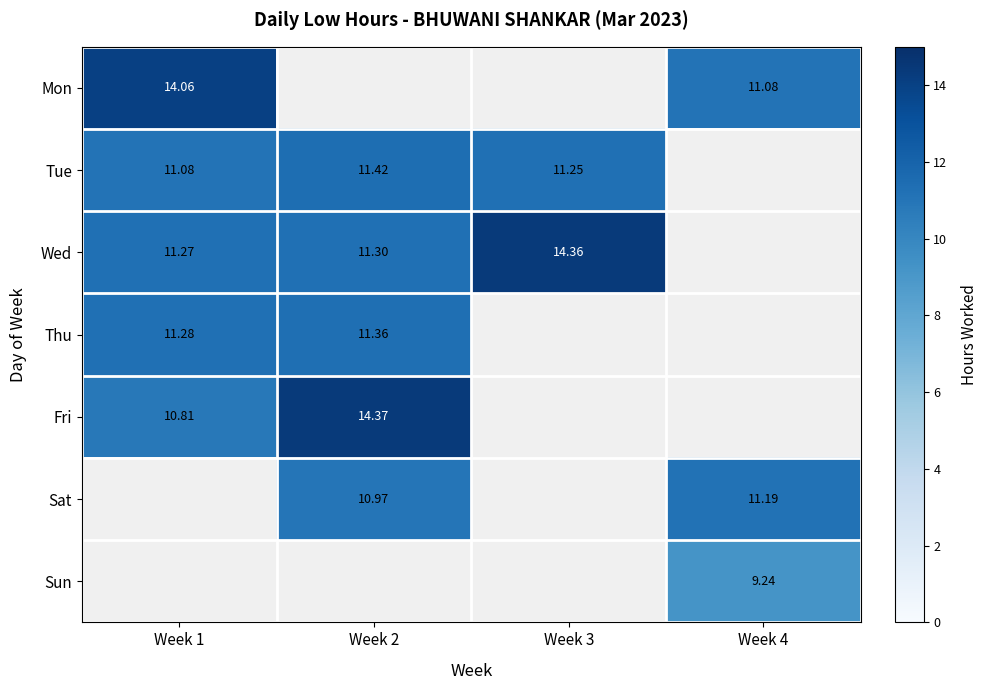

List the labels in order of Sun value, smallest first.

Week 1, Week 2, Week 3, Week 4